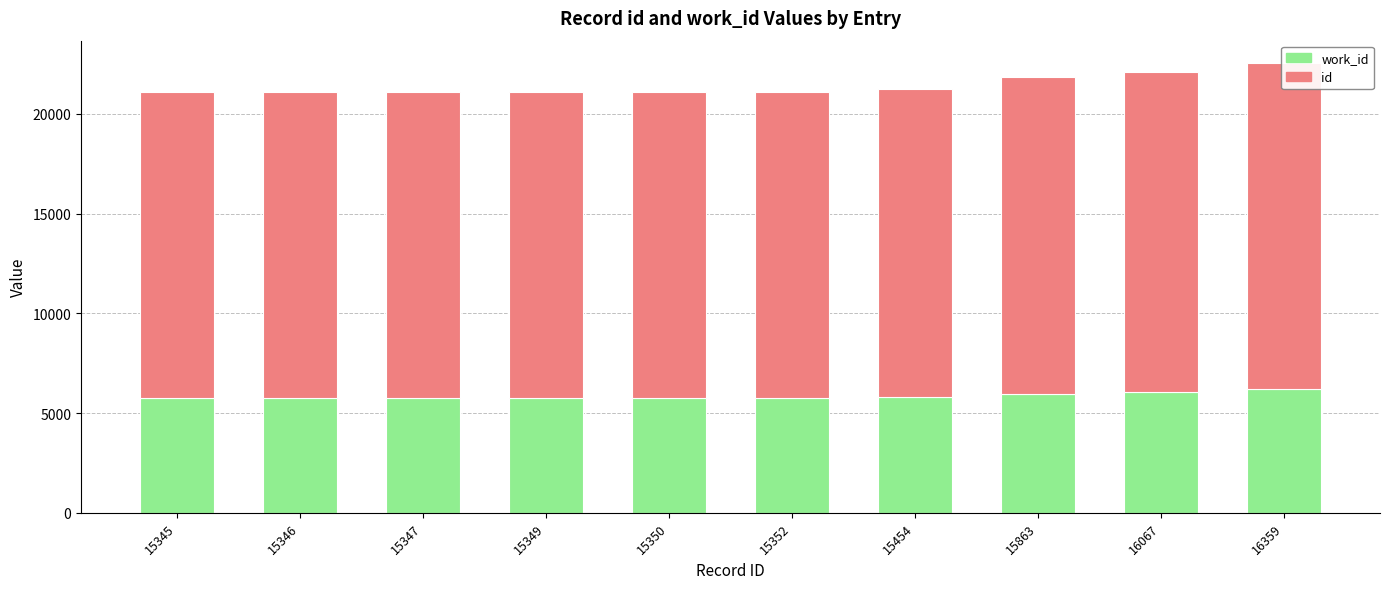

Between 15863 and 16067, which is larger?

16067